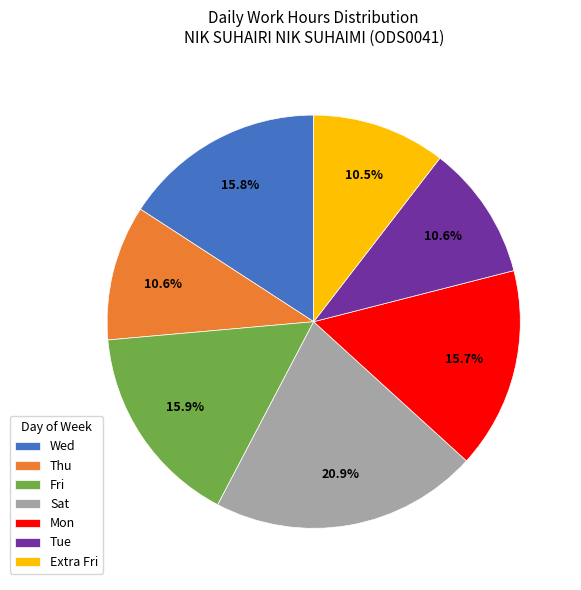

How many slices are in this pie chart?

7